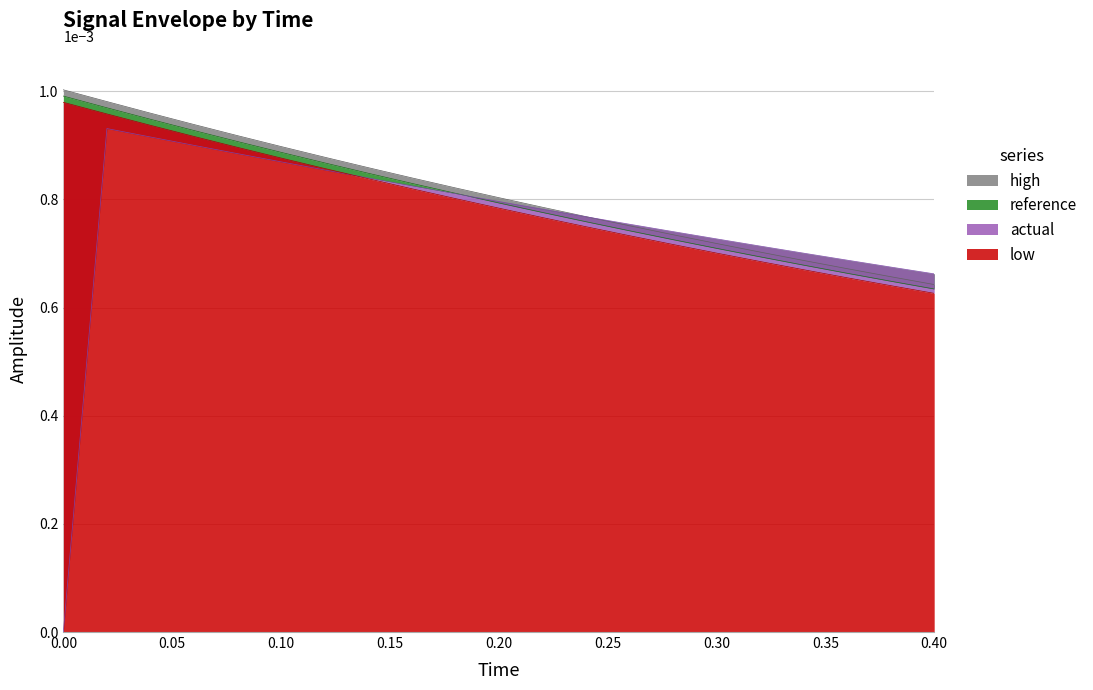

Which series has the largest range (max minus min)?

actual